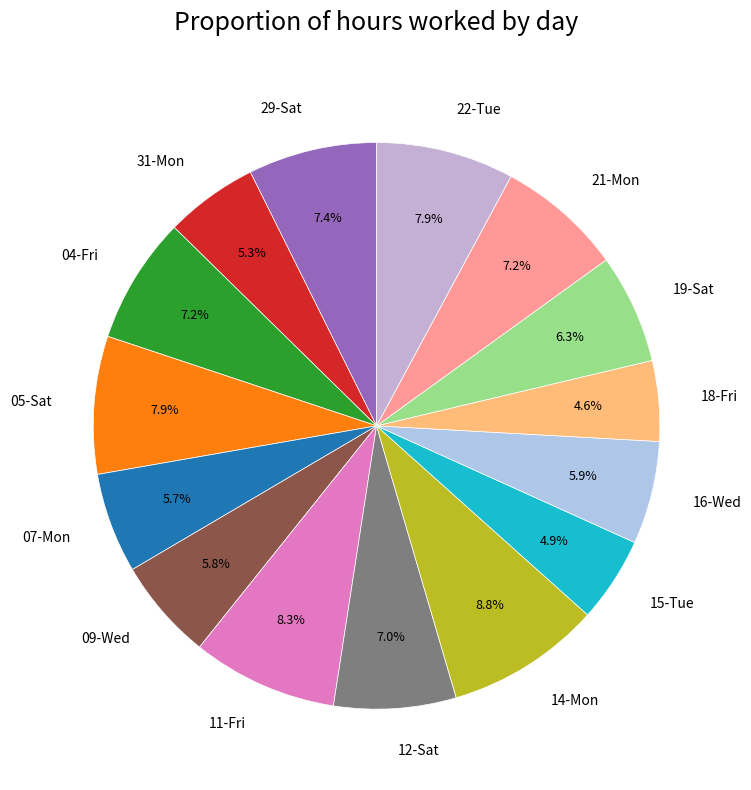

To the nearest percent, what is the average slice percentage?

7%